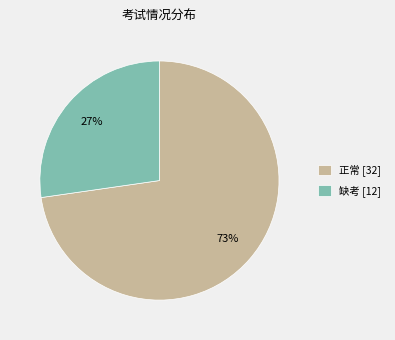

What is the ratio of the value at 正常 [32] to the value at 缺考 [12]?

2.7